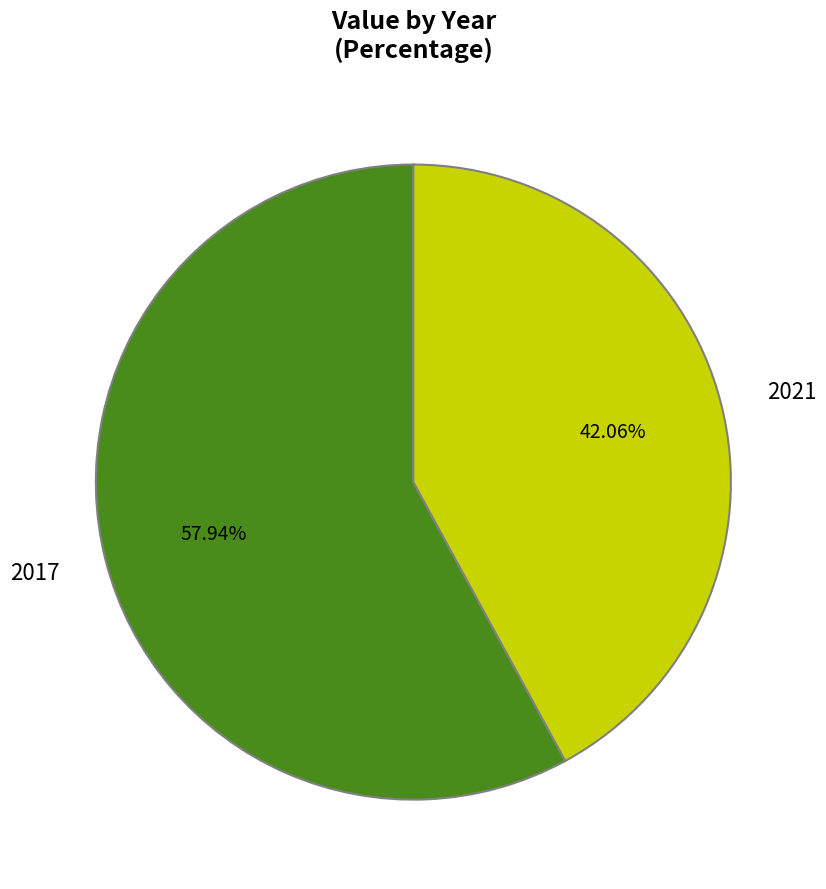

Which slice is the largest?

2017